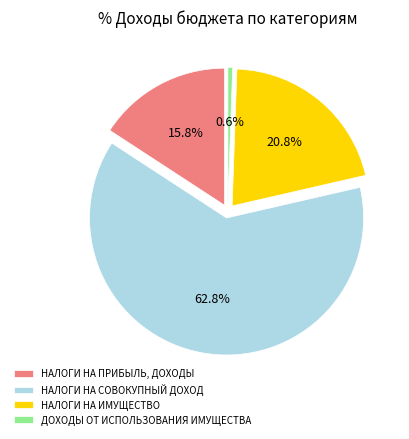

To the nearest percent, what is the difference between the НАЛОГИ НА СОВОКУПНЫЙ ДОХОД and НАЛОГИ НА ПРИБЫЛЬ, ДОХОДЫ slice percentages?

47%